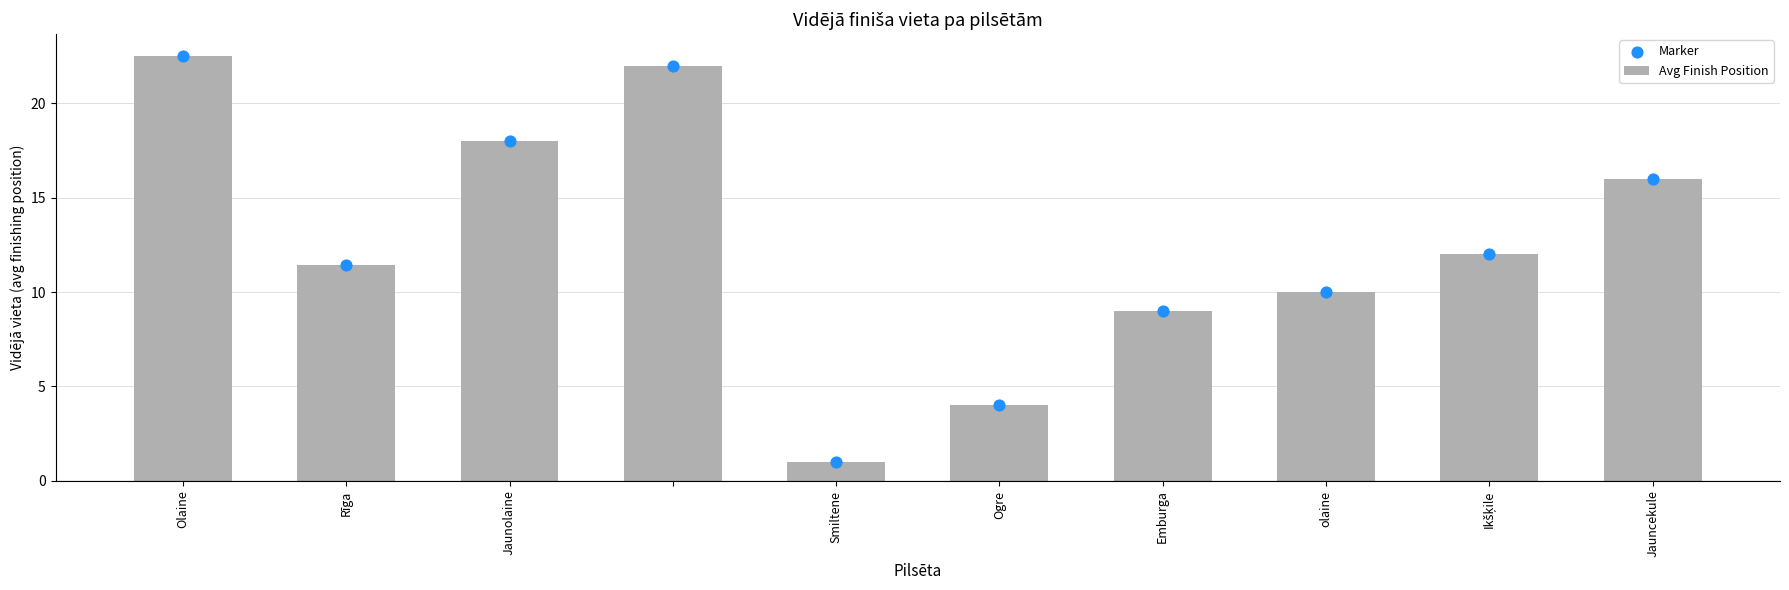

The Avg Finish Position series shows 14.9 at Emburga. True or false?

False